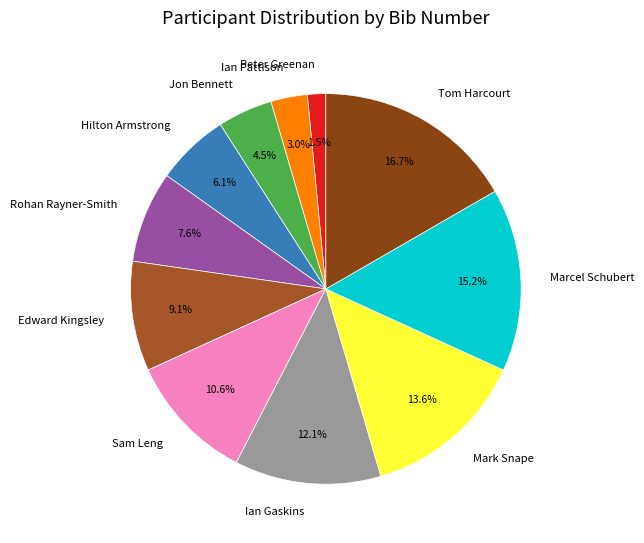

How many segments does this pie chart have?

11